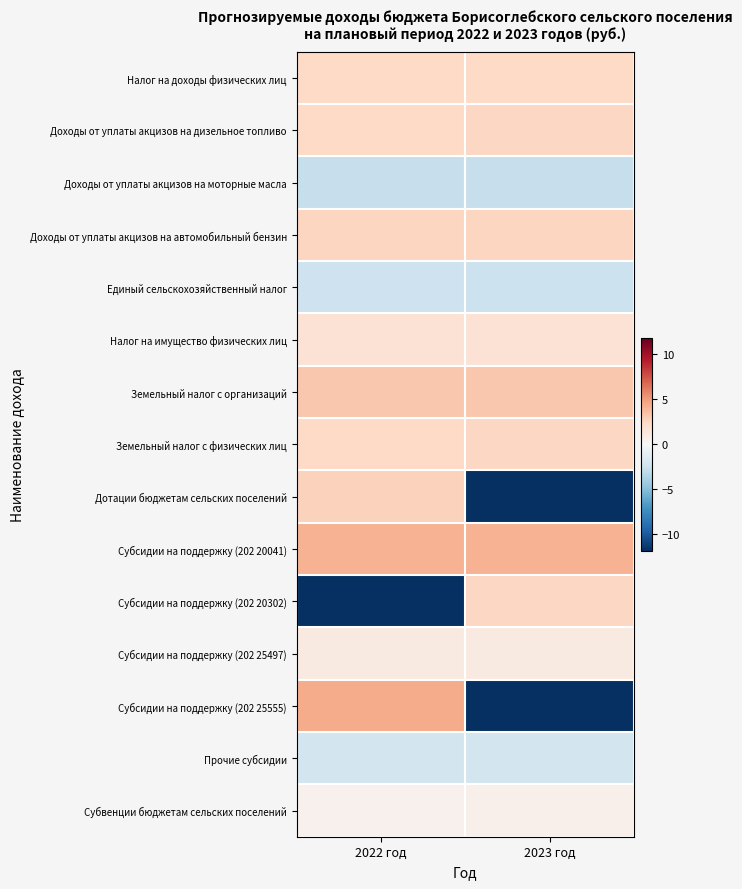

At how many categories does at least one series exceed -4?

2